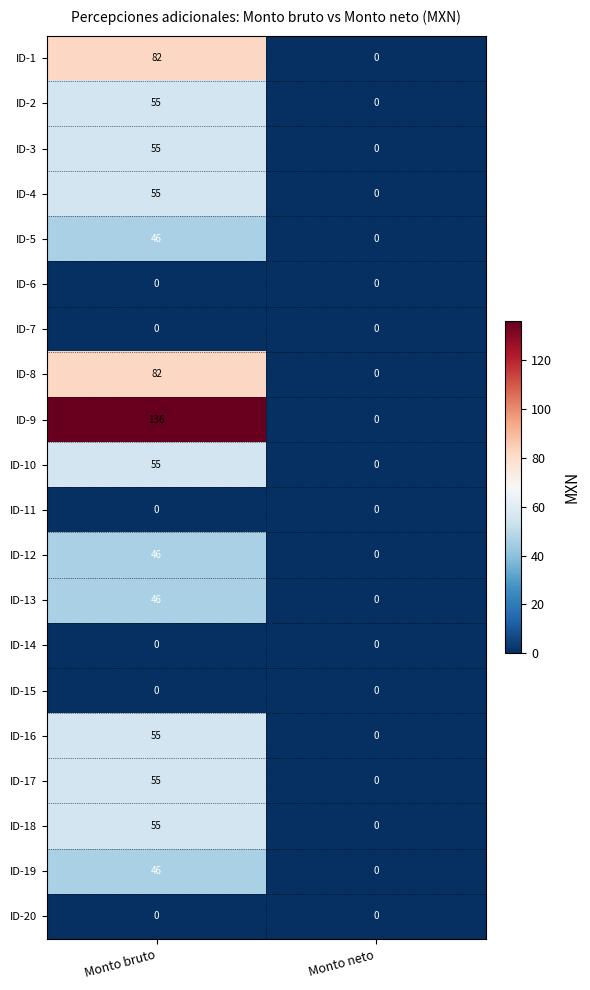

At which label does ID-2 reach its peak?

Monto bruto